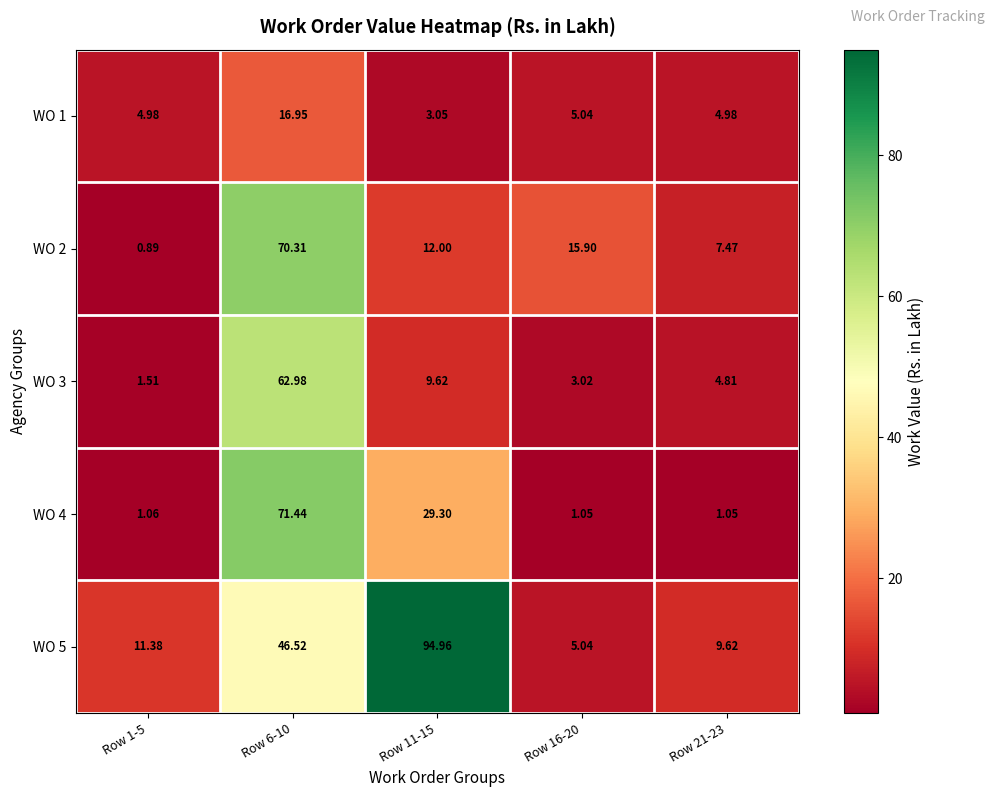

Is the value of WO 3 at Row 16-20 greater than the value of WO 2 at Row 6-10?

No